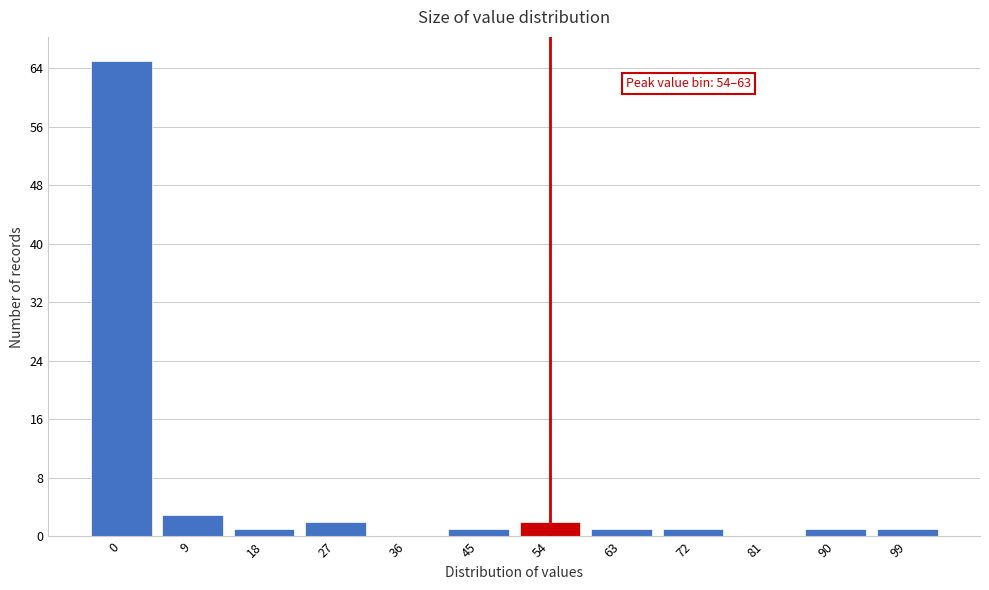

Reading left to right, extract all data points from this chart.

0=65	9=3	18=1	27=2	36=0	45=1	54=2	63=1	72=1	81=0	90=1	99=1